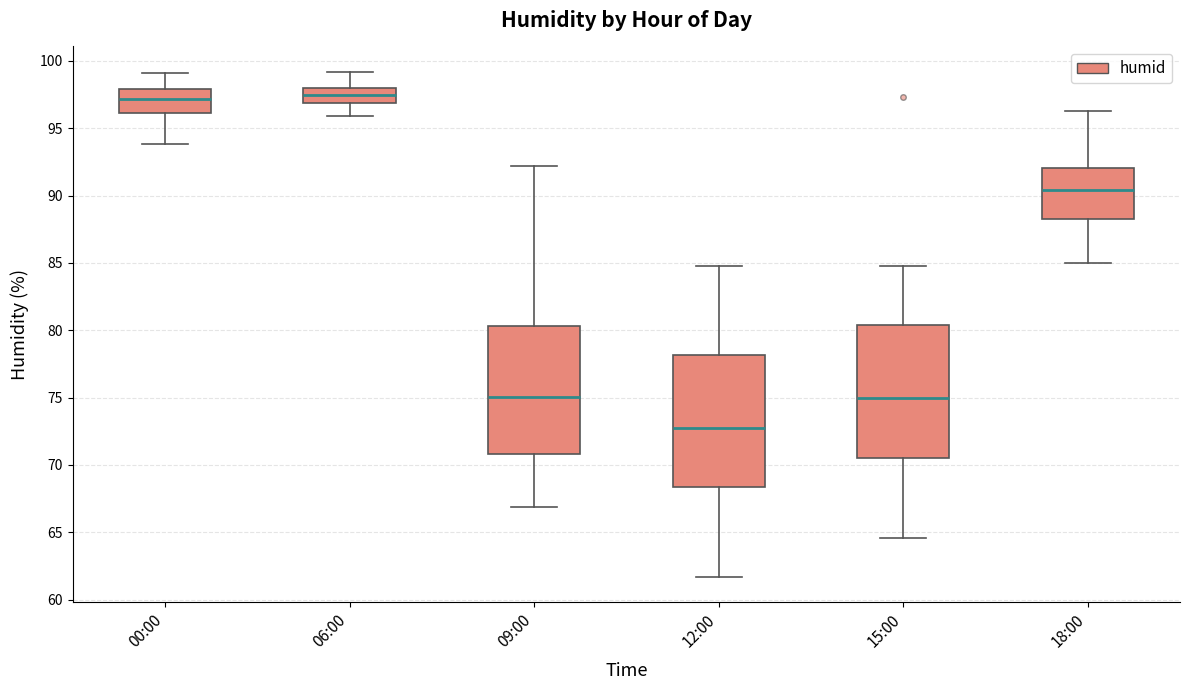

Reading left to right, read every box against the y-axis: the position of its median line, the range the box covers, and the ends of its whiskers. The values are not printed on the chart, so give them approximately, as read against the axis.

00:00: median 97.0, box 96.0 to 98.0, whiskers 94.0 to 99.0
06:00: median 97.5, box 97.0 to 98.0, whiskers 96.0 to 99.0
09:00: median 75.0, box 71.0 to 80.5, whiskers 67.0 to 92.0
12:00: median 73.0, box 68.5 to 78.0, whiskers 61.5 to 85.0
15:00: median 75.0, box 70.5 to 80.5, whiskers 64.5 to 85.0
18:00: median 90.5, box 88.5 to 92.0, whiskers 85.0 to 96.5